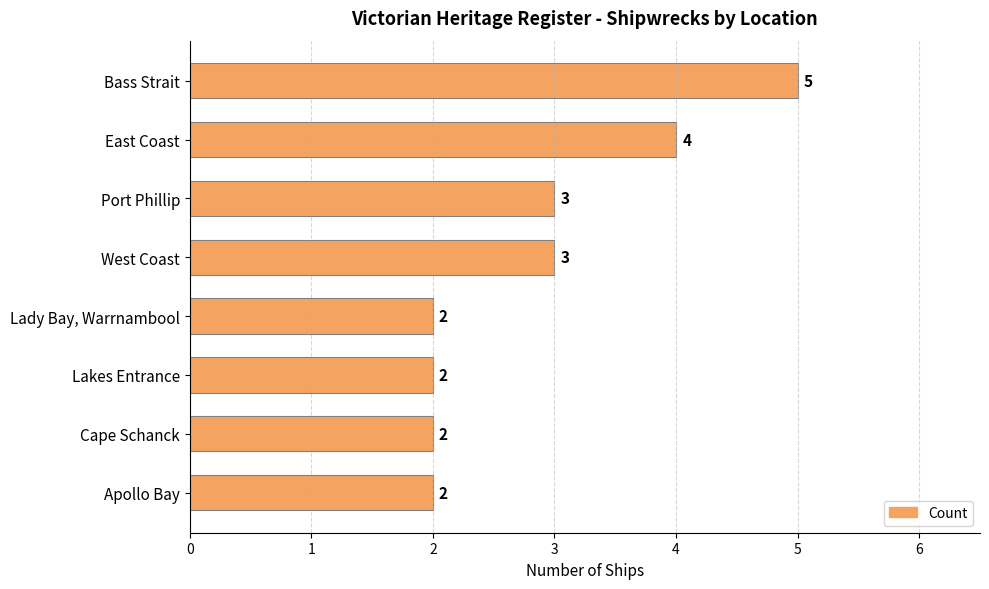

How many values are between 2 and 4?

7